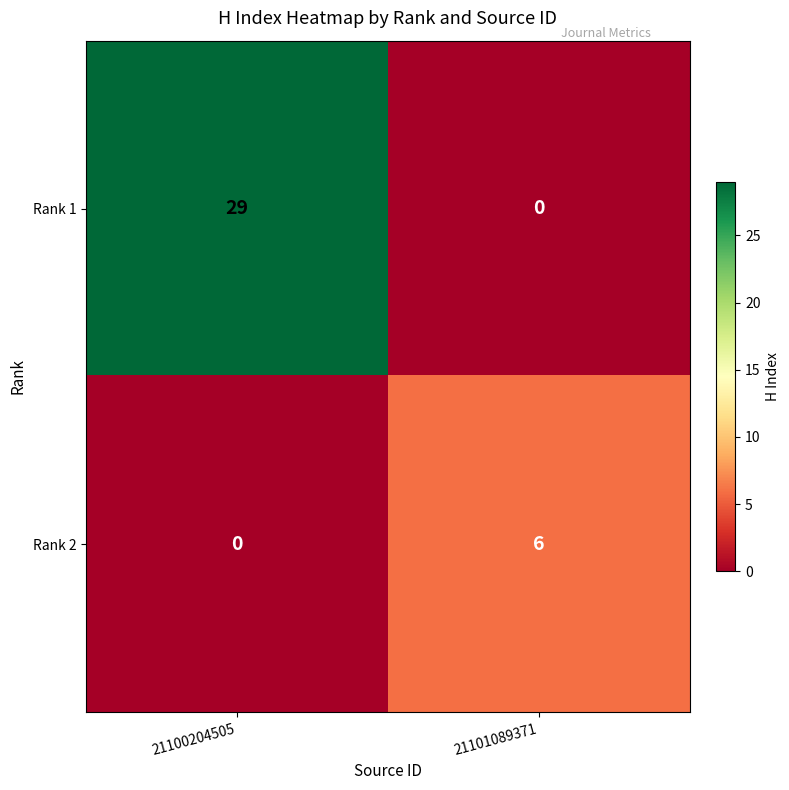

At how many categories does at least one series exceed 4?

2